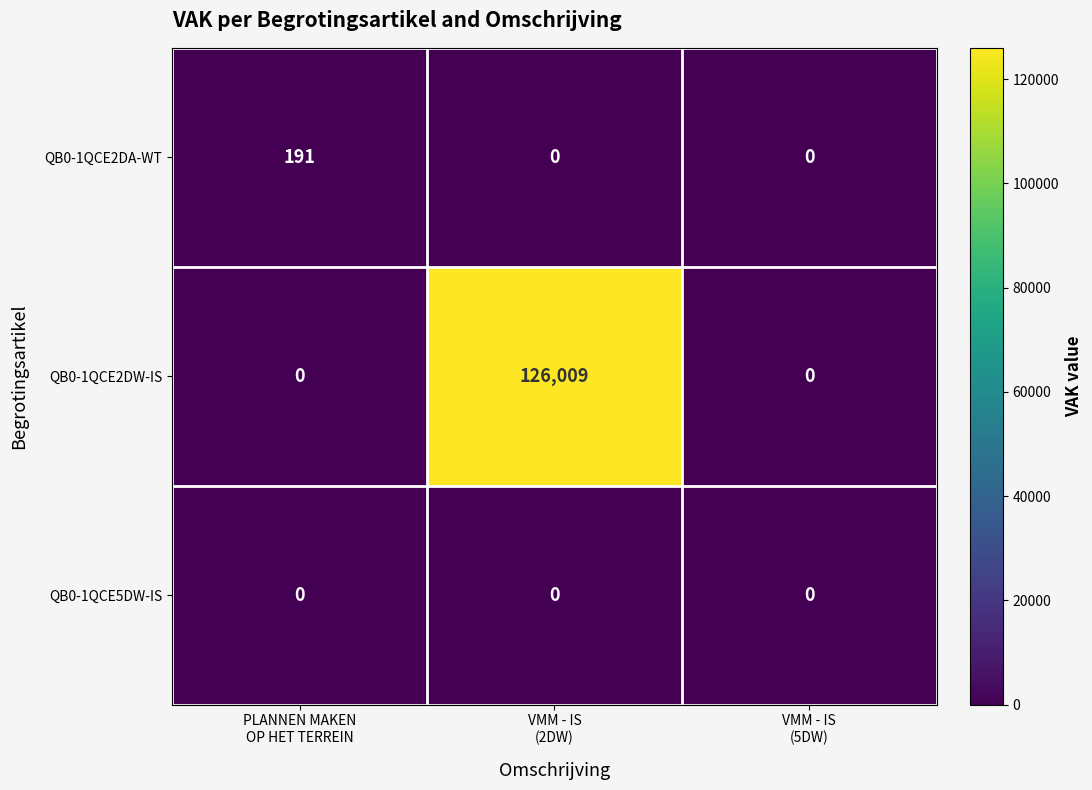

What is the sum of all QB0-1QCE2DA-WT values?

191